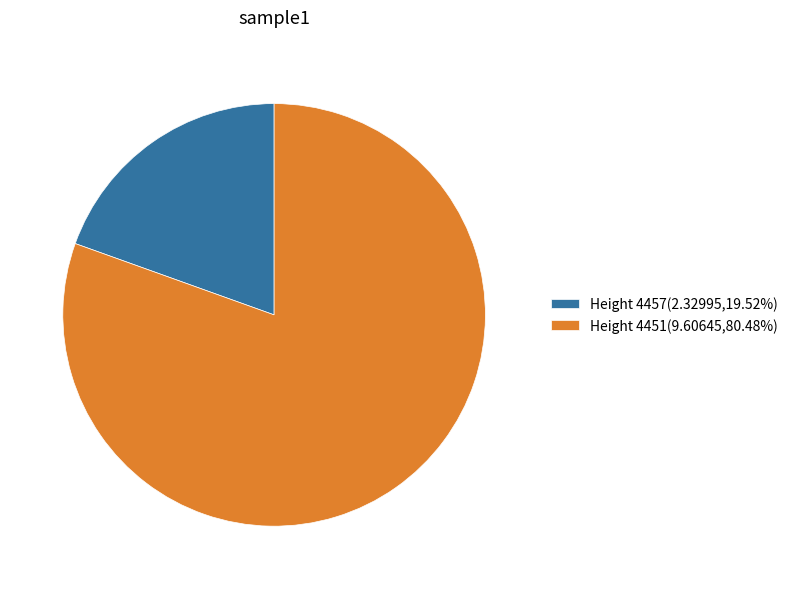

Is there a majority slice in this chart?

Yes